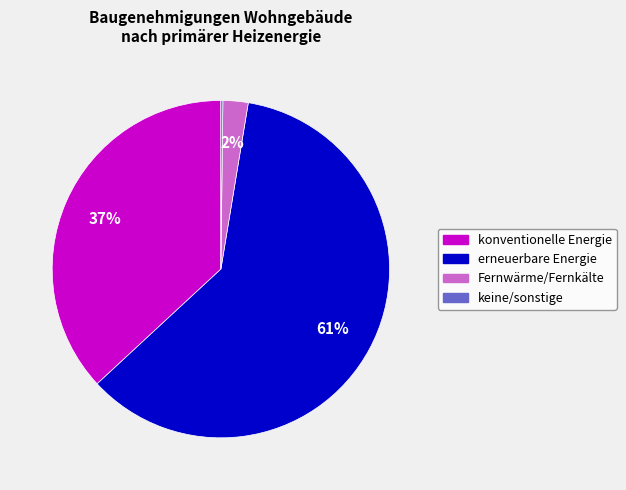

Which has a higher value, konventionelle Energie or Fernwärme/Fernkälte?

konventionelle Energie